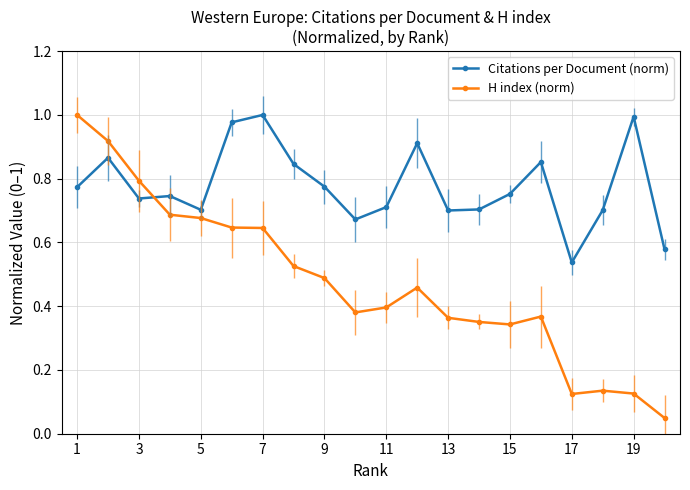

Is it true that Citations per Document (norm) equals 0.7 at 5?

True